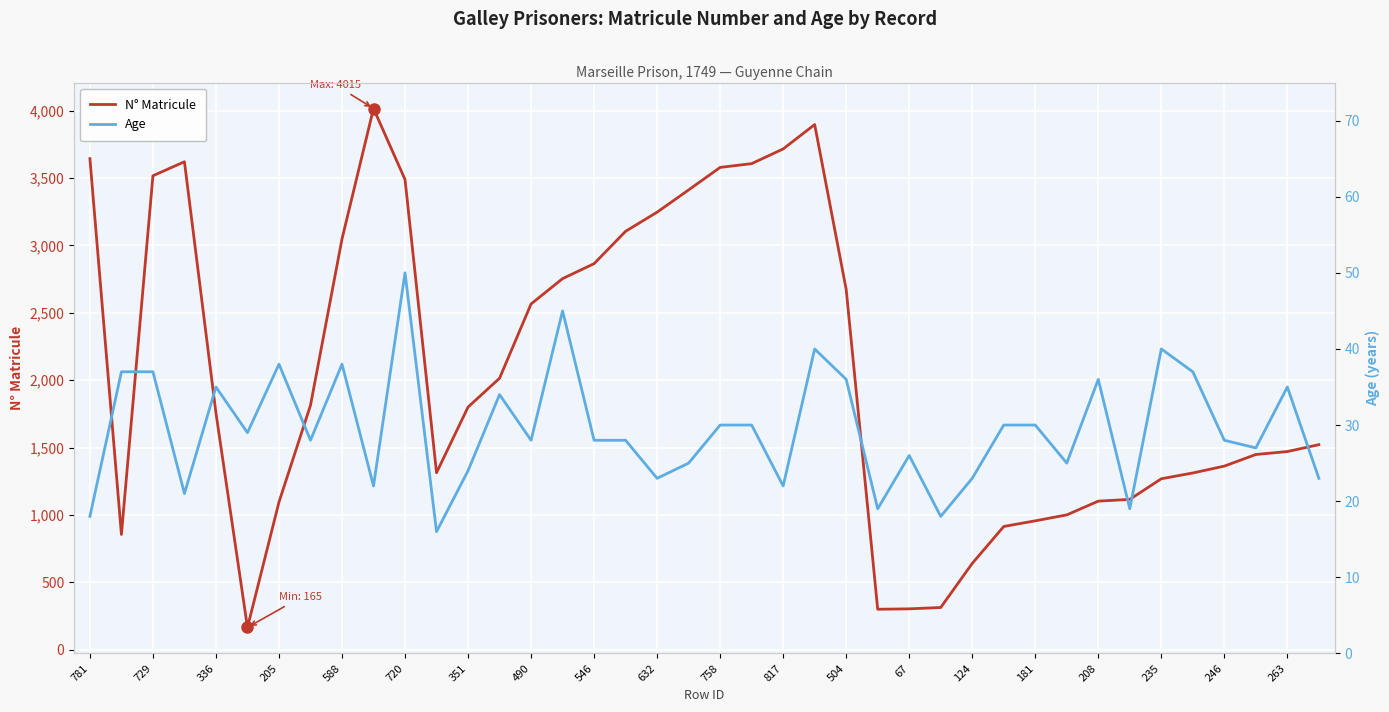

What is the maximum value for N° Matricule?

4015